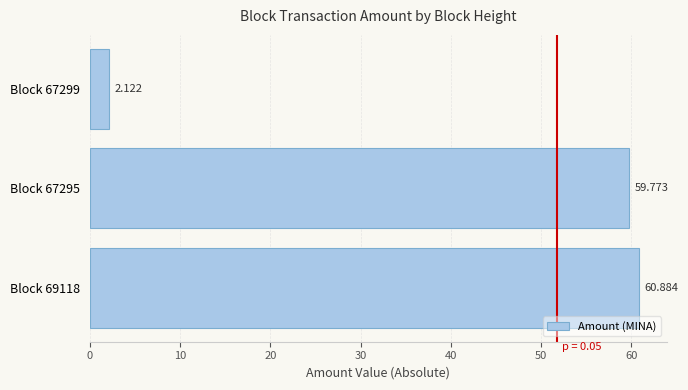

Does the chart contain any negative values?

No